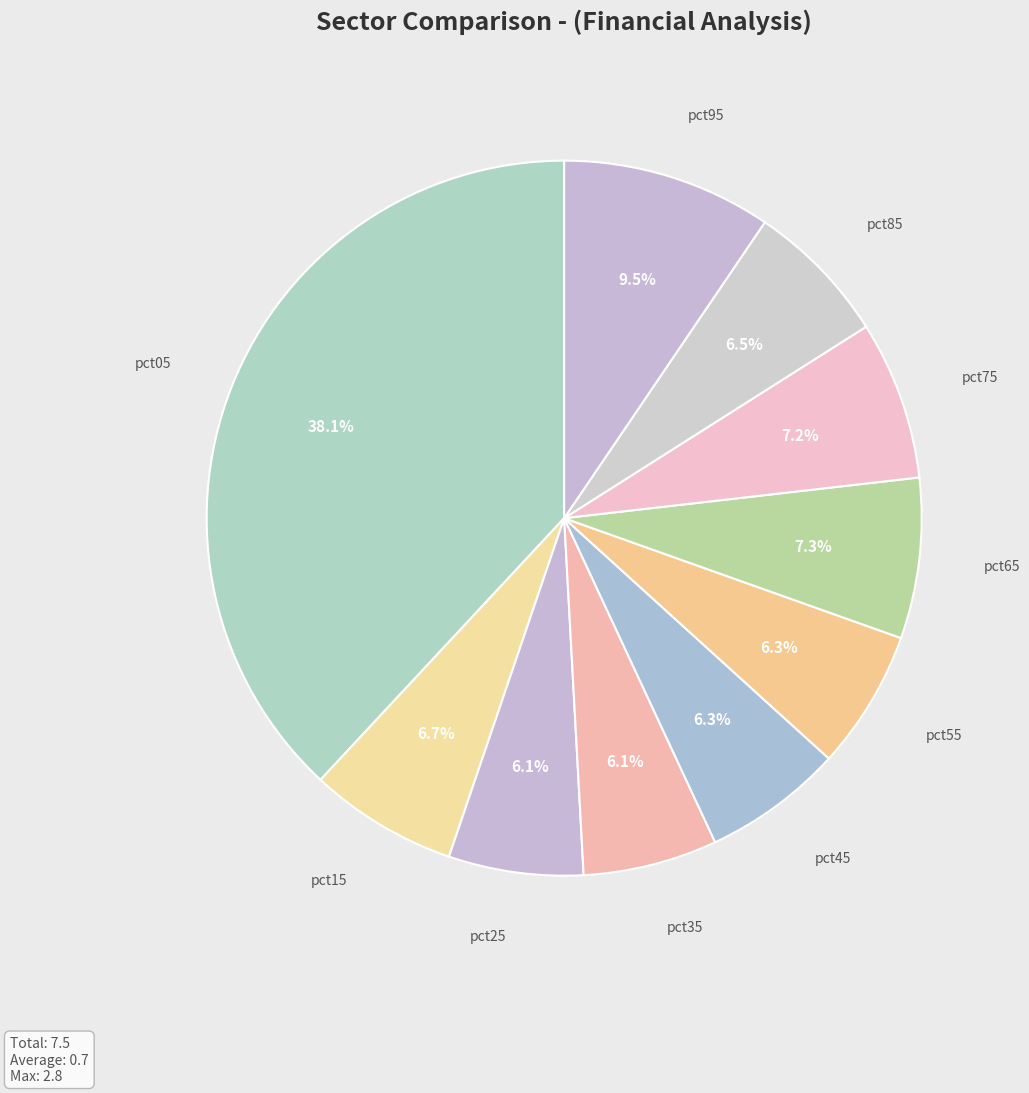

To the nearest percent, what is the difference between the largest and smallest slice percentages?

32%